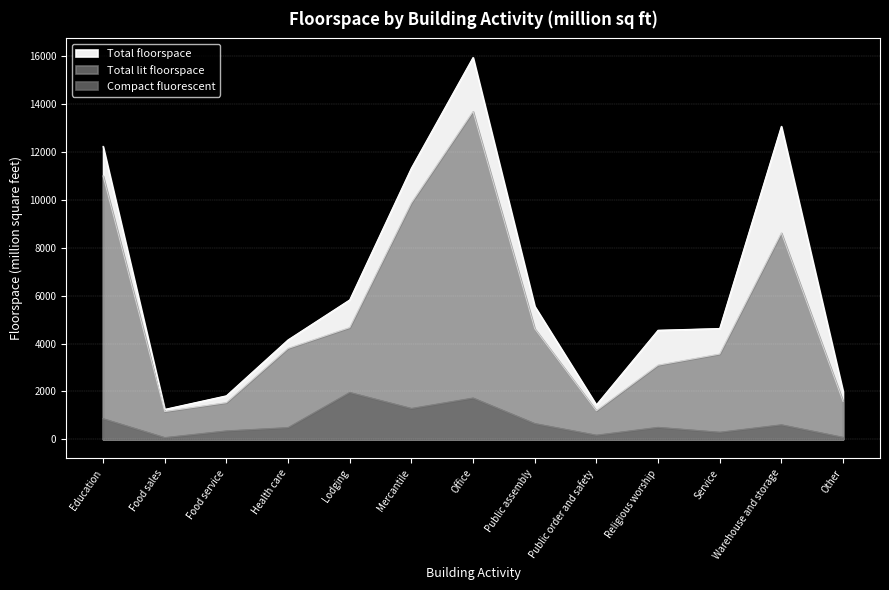

What is the maximum value for Compact fluorescent?

1959